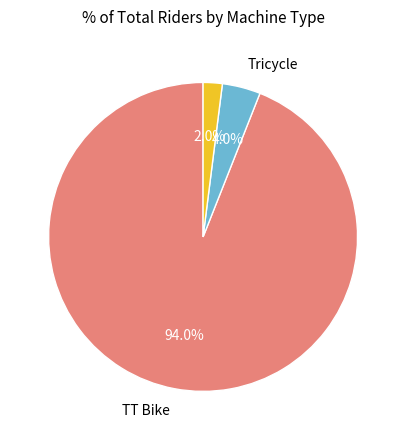

How many segments does this pie chart have?

3